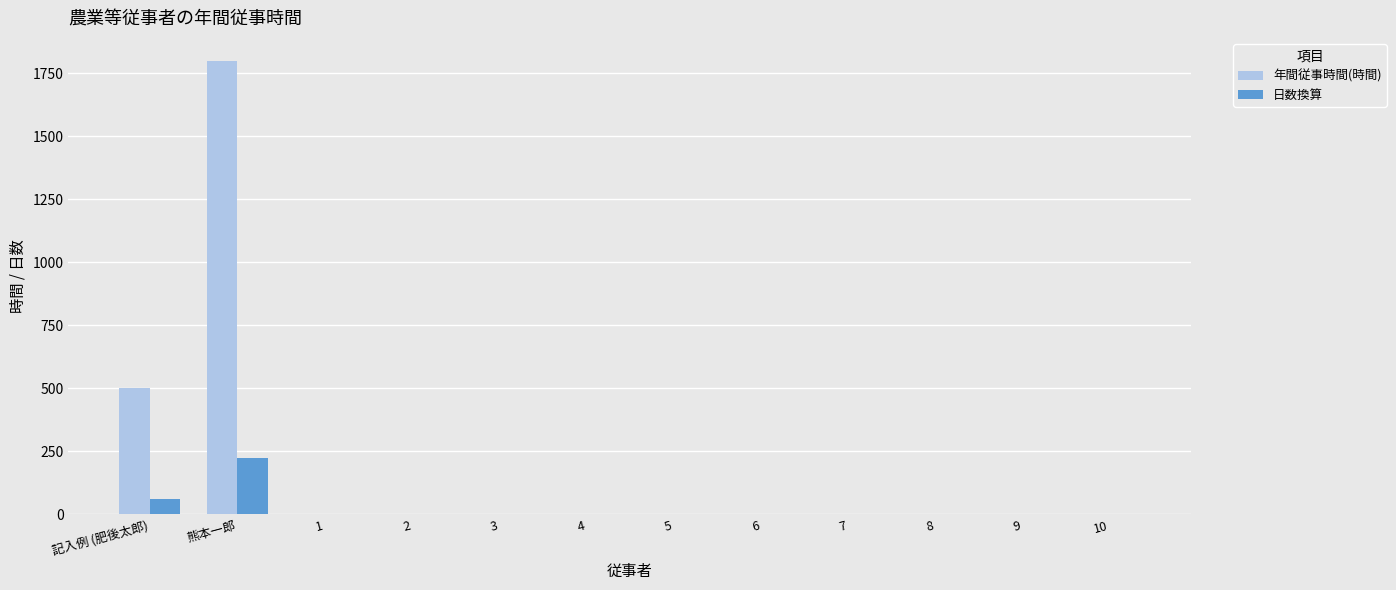

What is the average value of the 年間従事時間(時間) series?

192